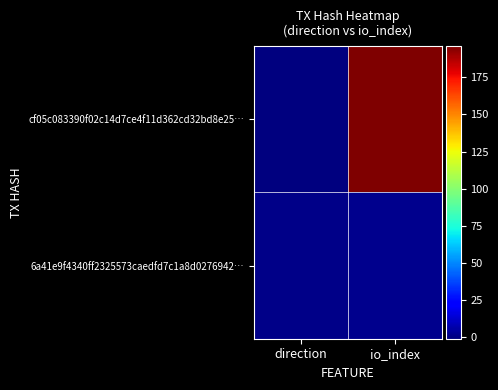

What is the spread (max minus min) of values at direction?

2